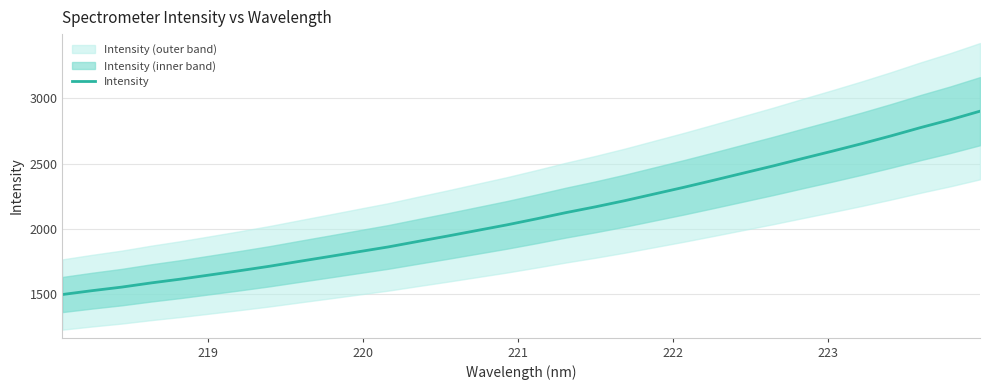

The chart shows a value of 611.0 at 20. True or false?

False